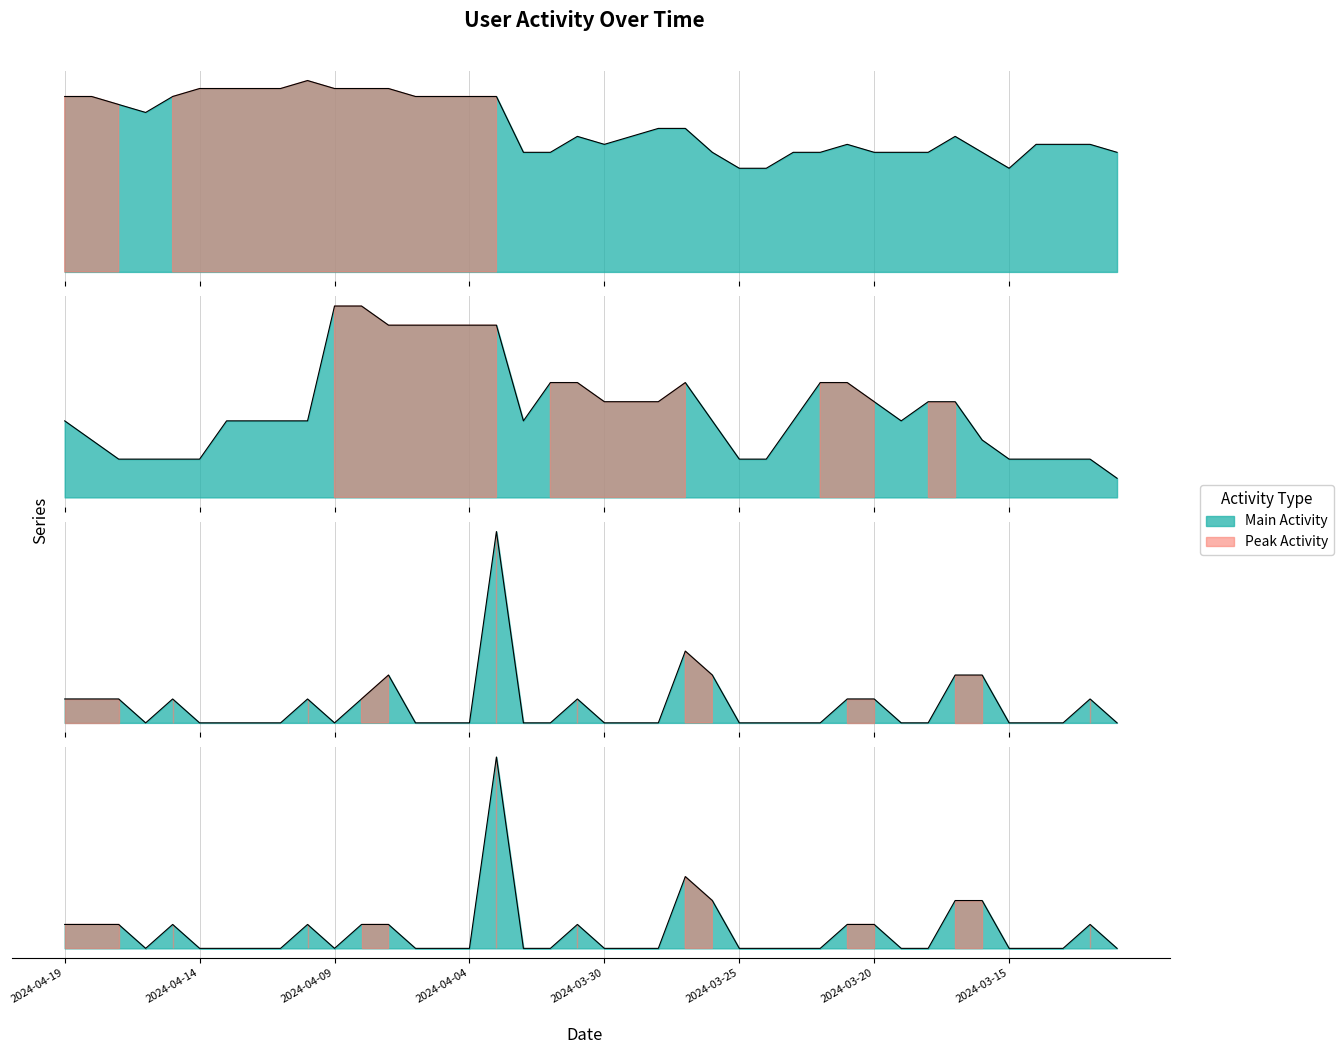

Is it true that Месячная equals 23 at 2024-03-22?

False